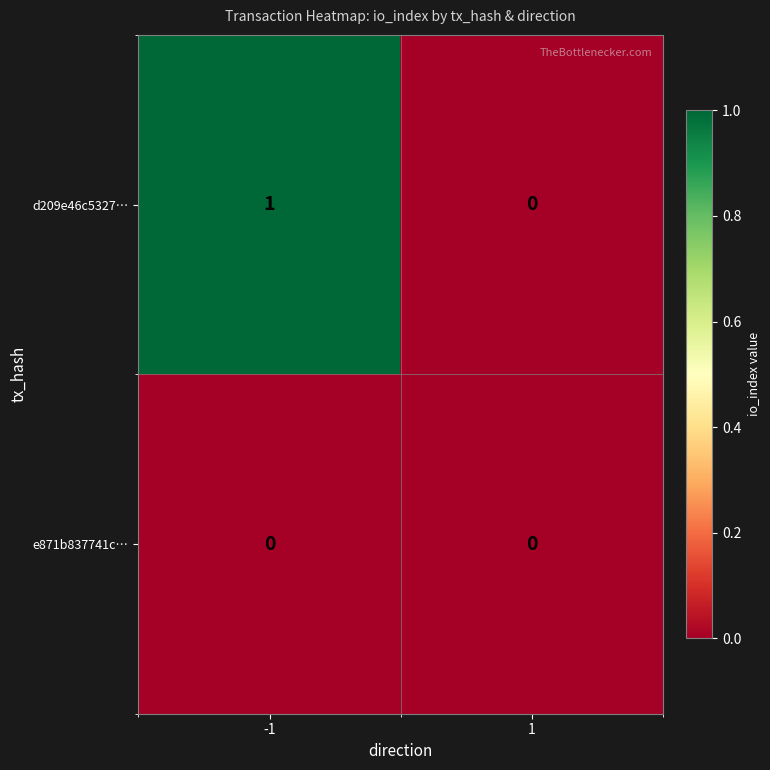

At which category is the sum across all series the highest?

-1